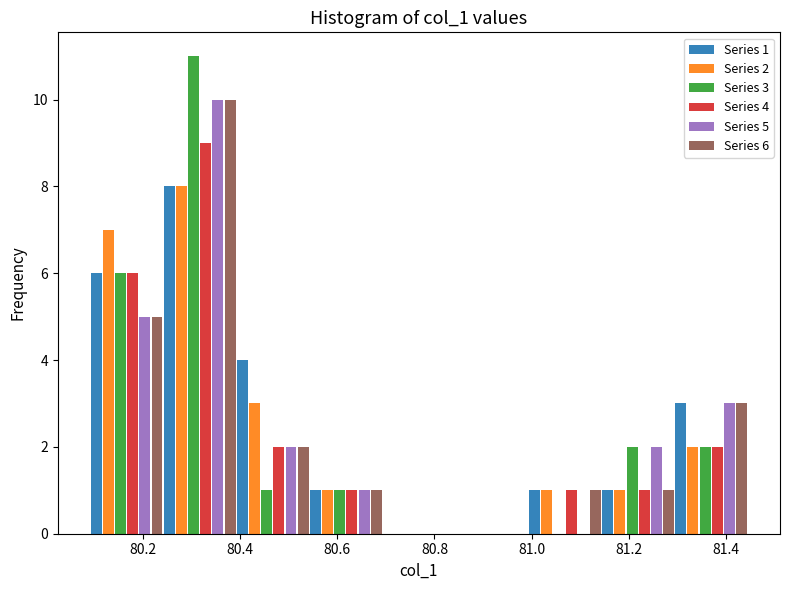

In the Series 1 series, which range on the x-axis has the tallest bar?

80.24 to 80.40